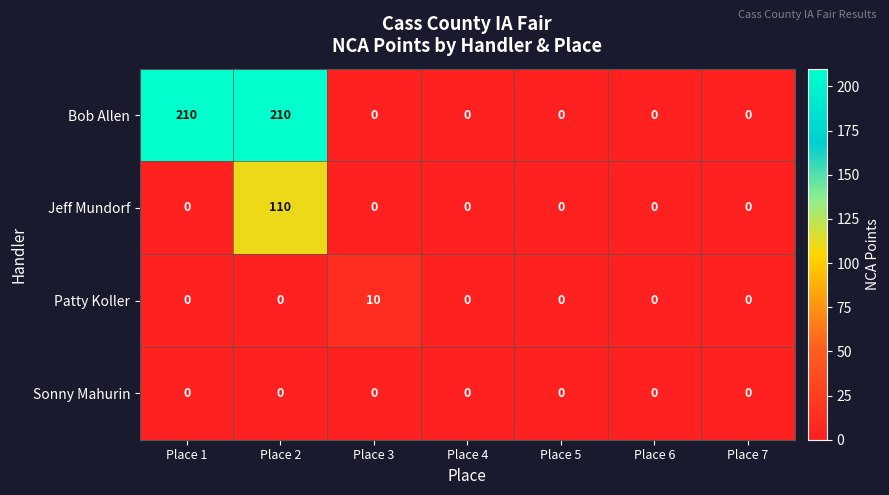

At which category is the sum across all series the highest?

Place 2